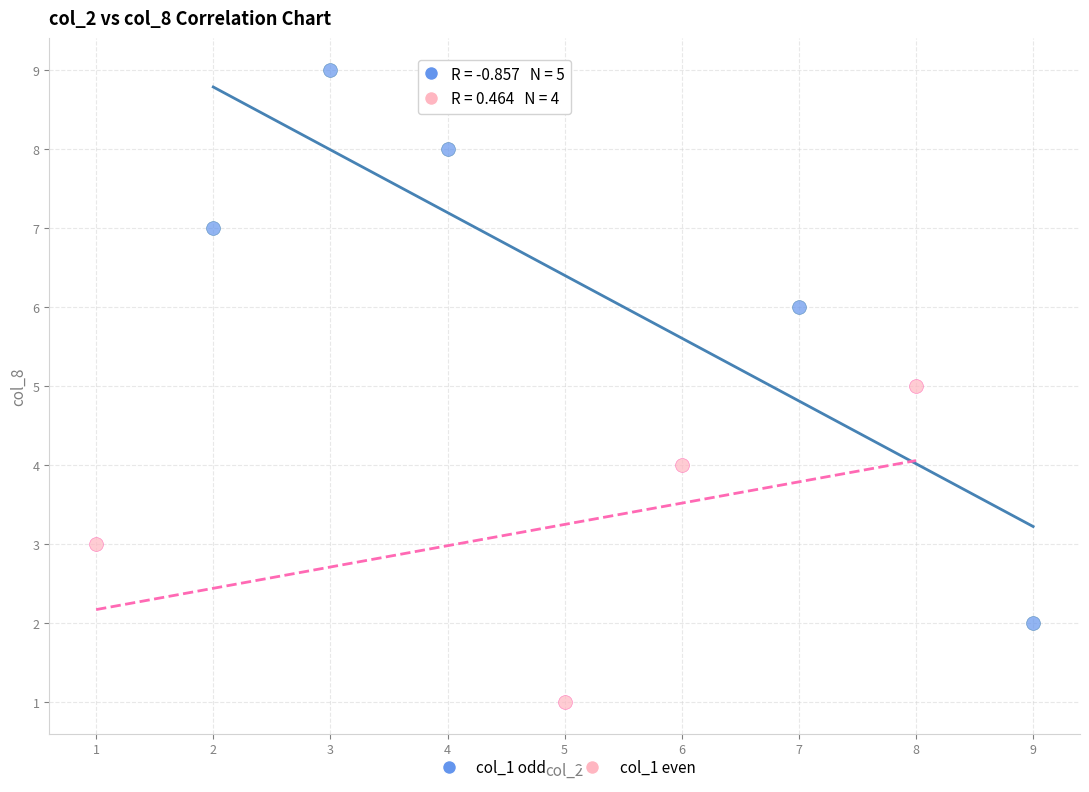

What are all the series names shown in the legend?

col_1 odd, col_1 even